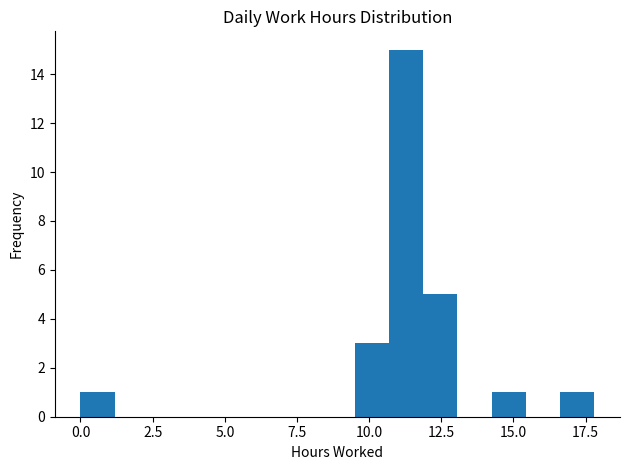

Read against the x-axis, roughly where is the centre of the tallest bar?

11.5